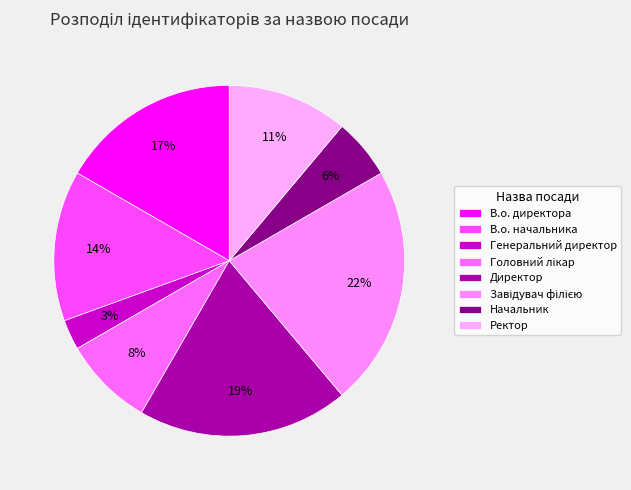

Do Головний лікар and Завідувач філією together represent more than half of the pie?

No